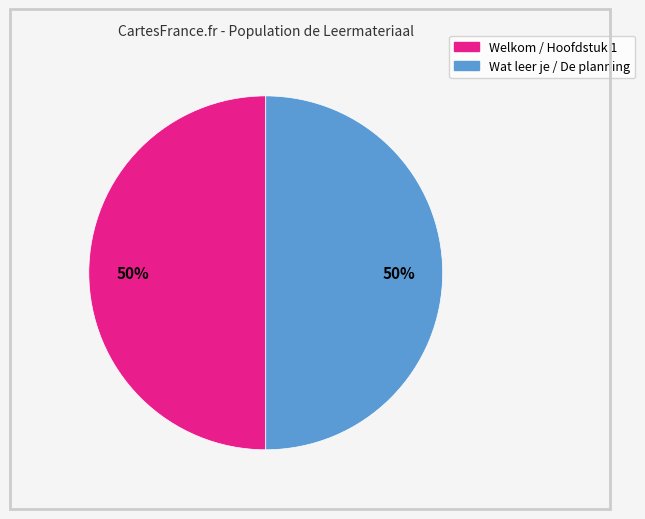

What percentage is the Wat leer je / De planning slice, to the nearest percent?

50%